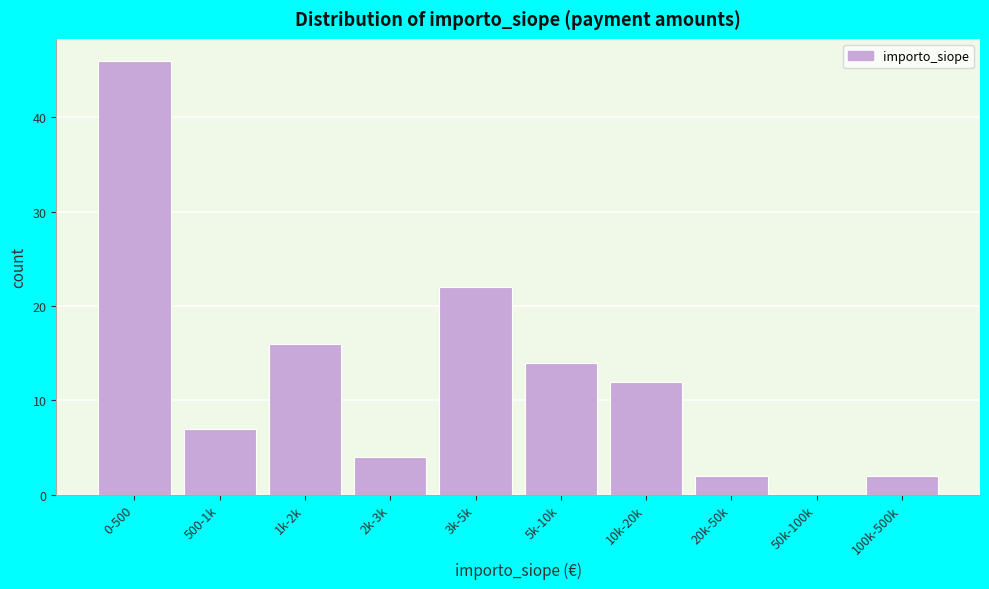

Reading left to right, what are all the values shown in this chart?

0-500=46	500-1k=7	1k-2k=16	2k-3k=4	3k-5k=22	5k-10k=14	10k-20k=12	20k-50k=2	50k-100k=0	100k-500k=2